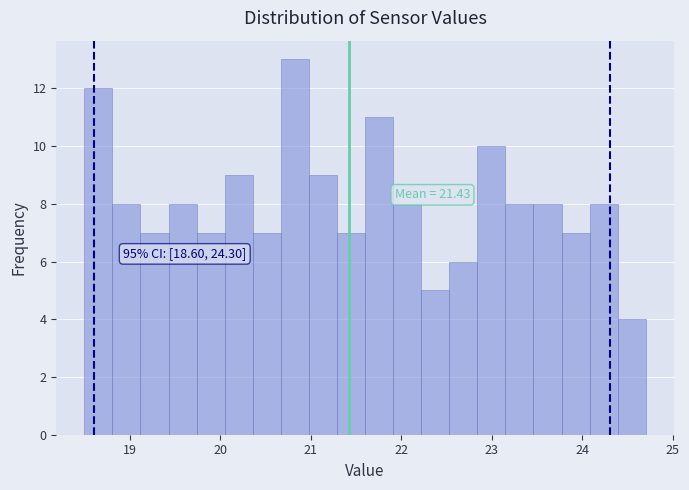

Around what value on the x-axis is the tallest bar? Give the approximate position of its centre, as read against the axis.

20.8